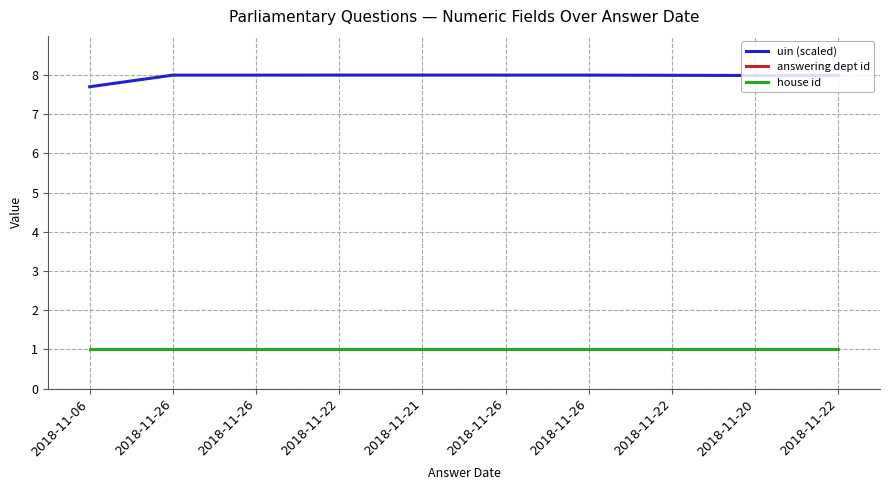

What is the minimum value for answering dept id?

17.0